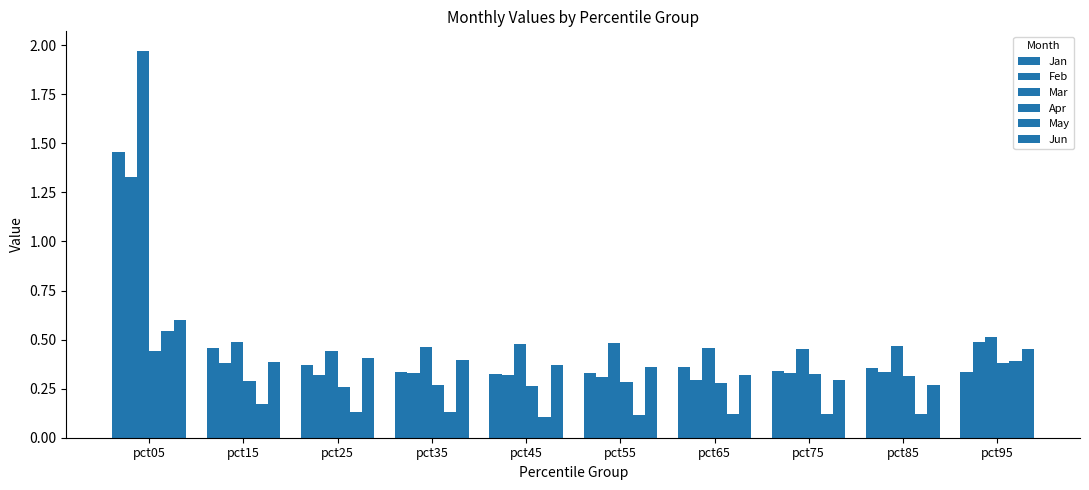

How many bars are there in total?

60